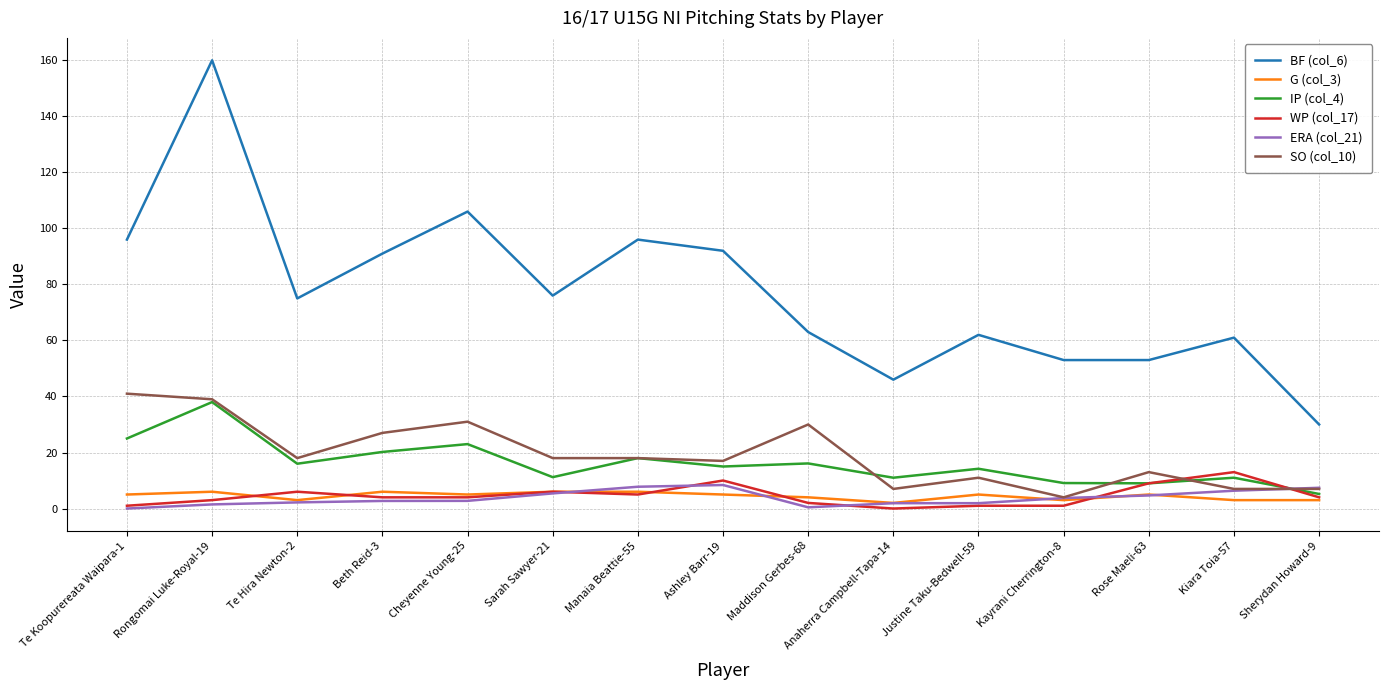

Count the number of data series in this chart.

6